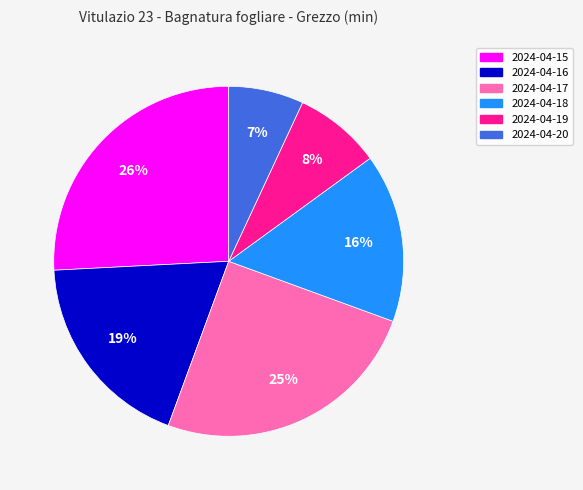

To the nearest percent, what is the difference between the largest and smallest slice percentages?

19%